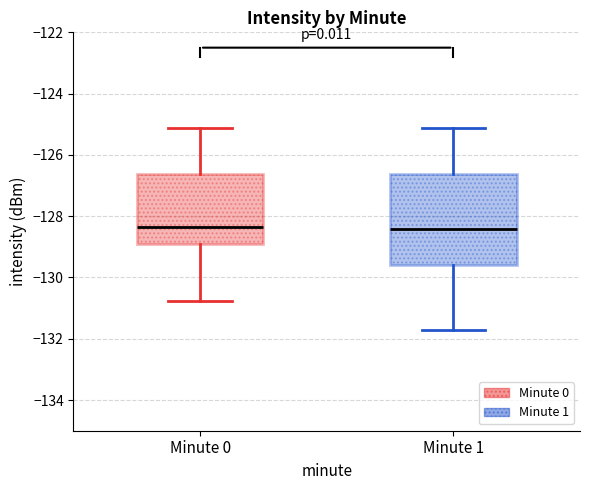

Reading left to right, read every box against the y-axis: the position of its median line, the range the box covers, and the ends of its whiskers. The values are not printed on the chart, so give them approximately, as read against the axis.

Minute 0: median -128.4, box -129.0 to -126.6, whiskers -130.8 to -125.2
Minute 1: median -128.4, box -129.6 to -126.6, whiskers -131.8 to -125.2